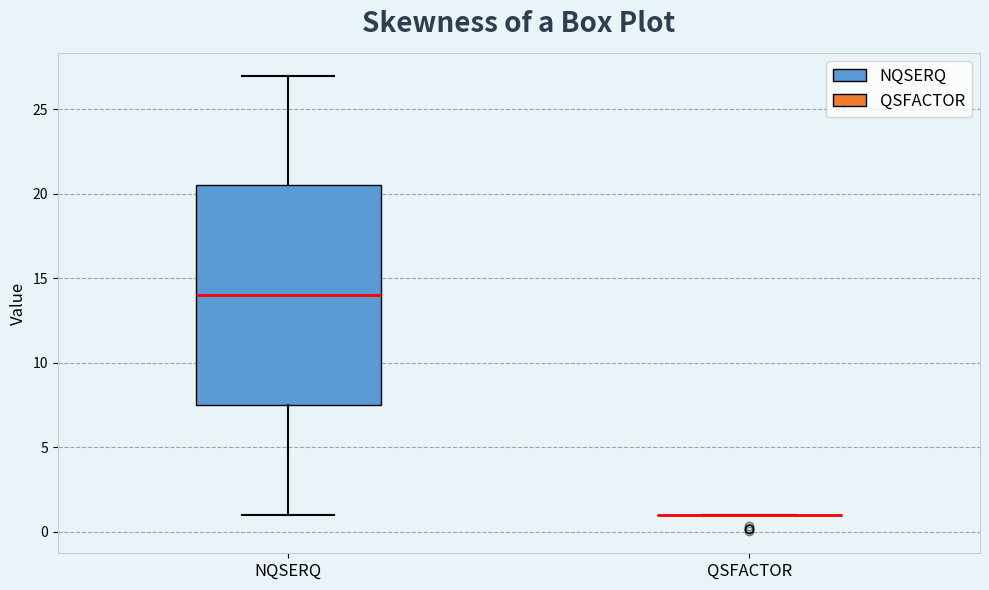

Reading left to right, read every box against the y-axis: the position of its median line, the range the box covers, and the ends of its whiskers. The values are not printed on the chart, so give them approximately, as read against the axis.

NQSERQ: median 14.0, box 7.5 to 20.5, whiskers 1.0 to 27.0
QSFACTOR: box collapsed to a line at 1.0, whiskers 1.0 to 1.0